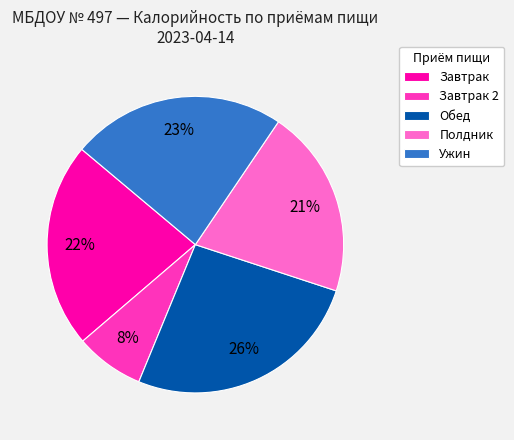

Combined, do Полдник and Завтрак account for over 50%?

No